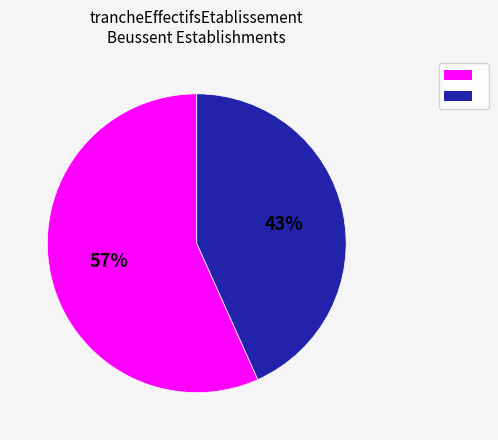

To the nearest percent, what is the average slice percentage?

50%